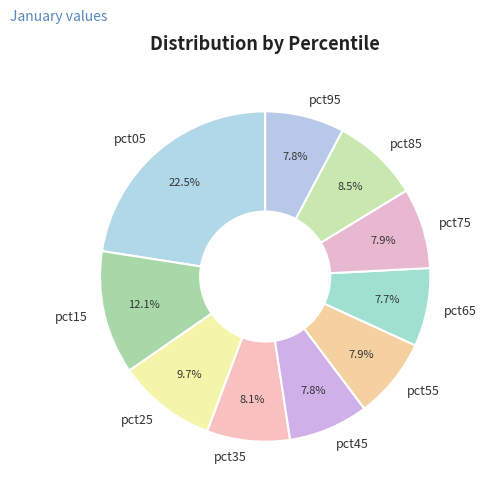

Is pct15 the majority of the pie?

No